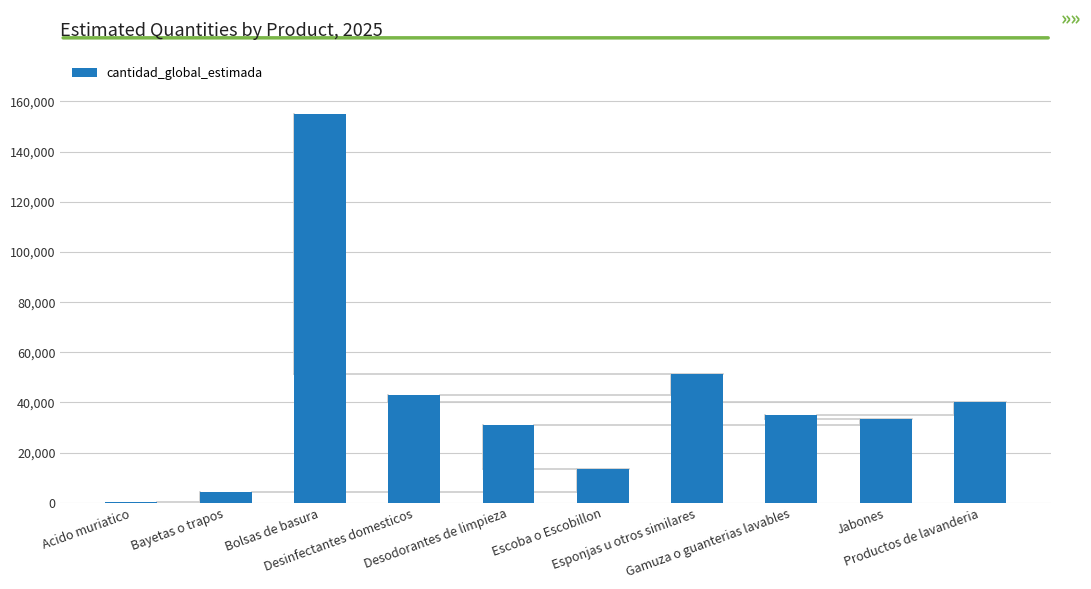

What is the sum of all values?

406687